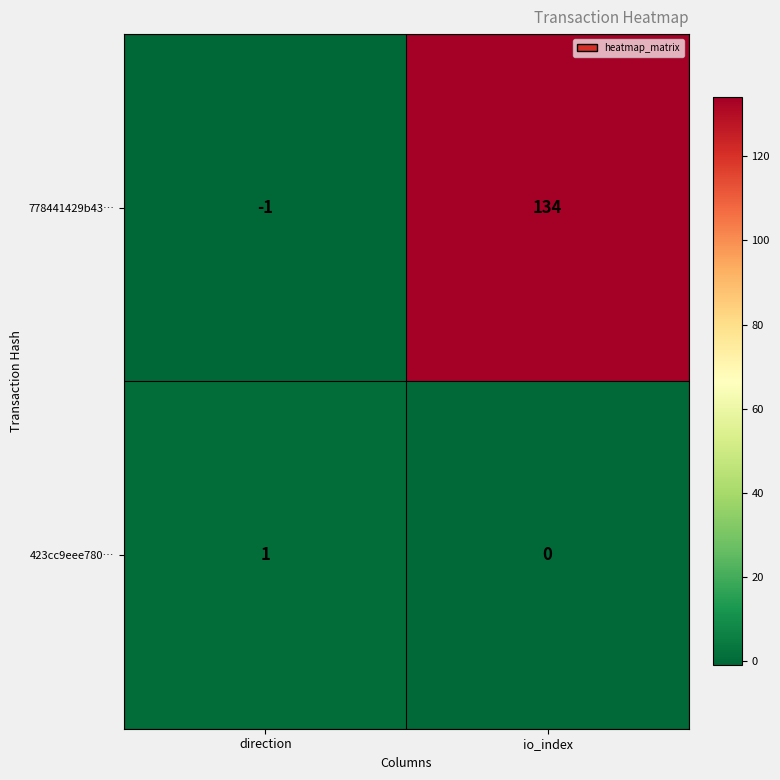

Reading left to right, list all the values displayed in this chart.

778441429b43…: direction=-1	io_index=134
423cc9eee780…: direction=1	io_index=0